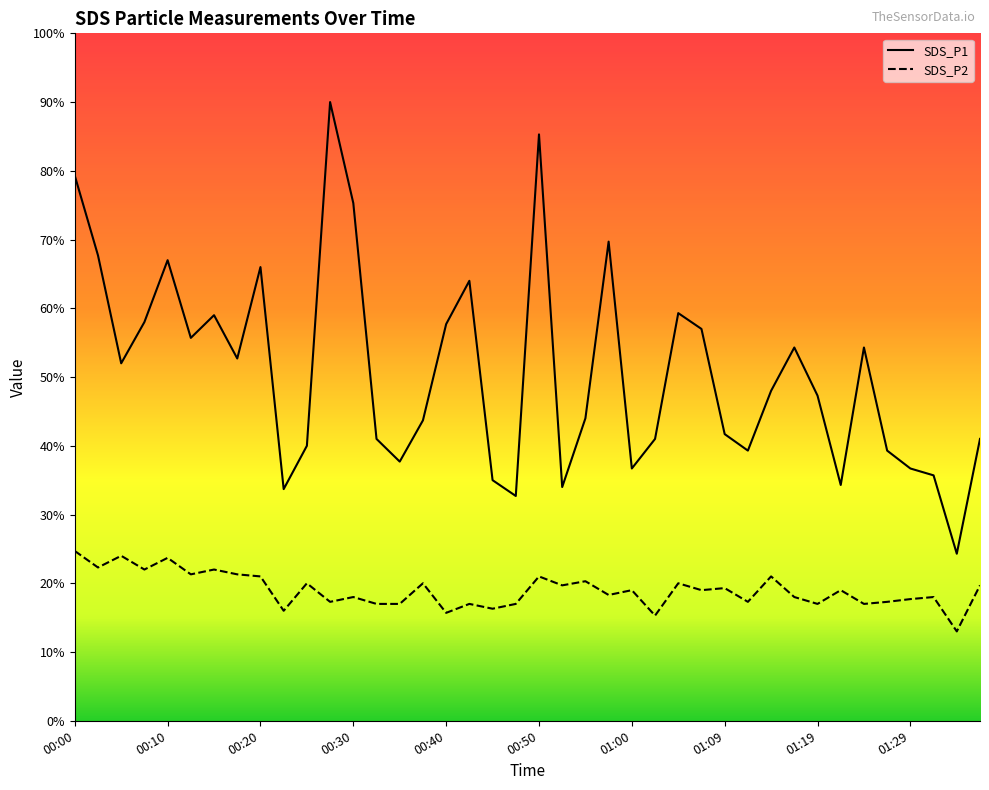

What position from the right is 01:09?

12